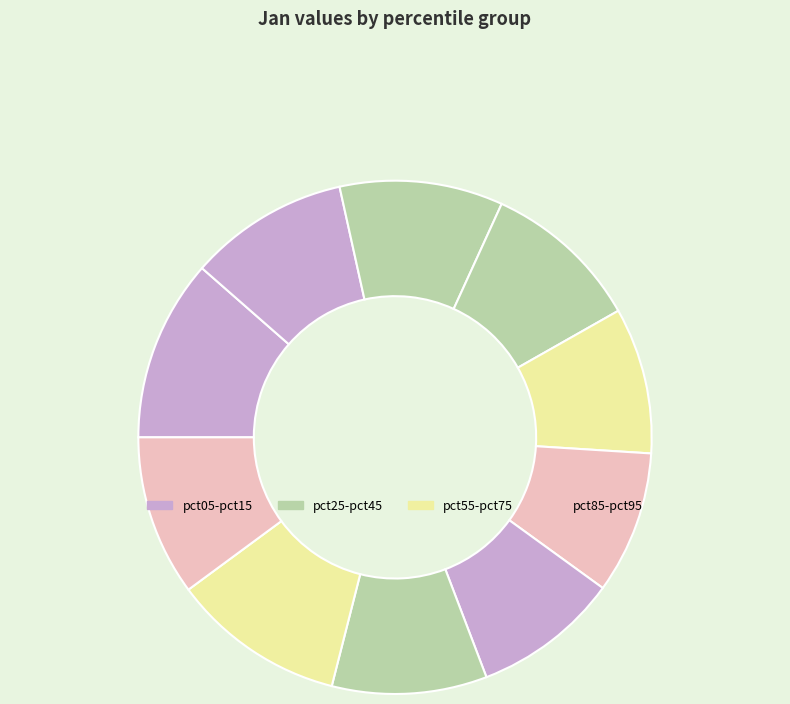

Rank the categories by value from lowest to highest.

pct55, pct45, pct65, pct75, pct35, pct15, pct95, pct25, pct85, pct05